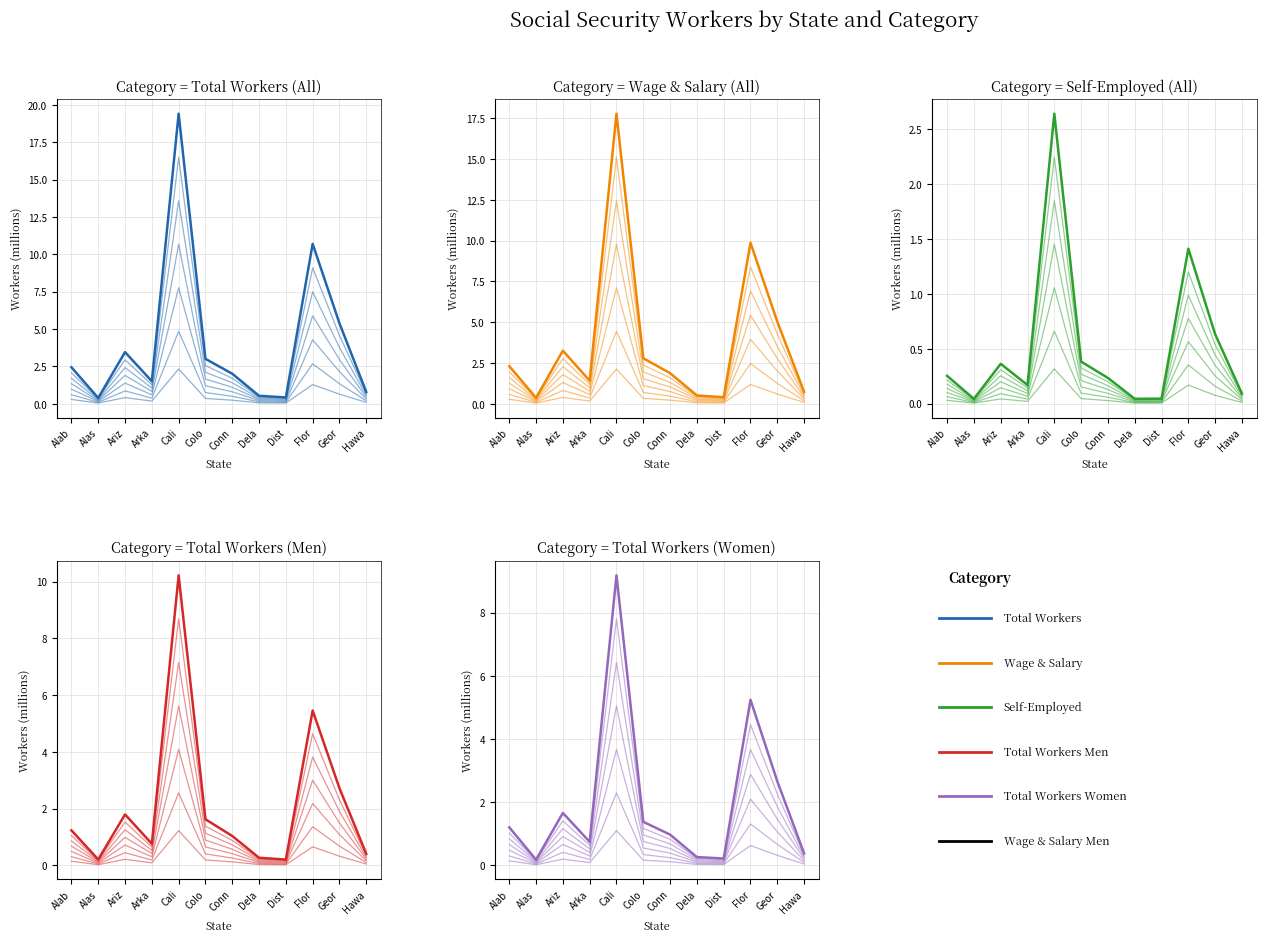

How many values in the Total Workers (Women) series exceed 1?

6